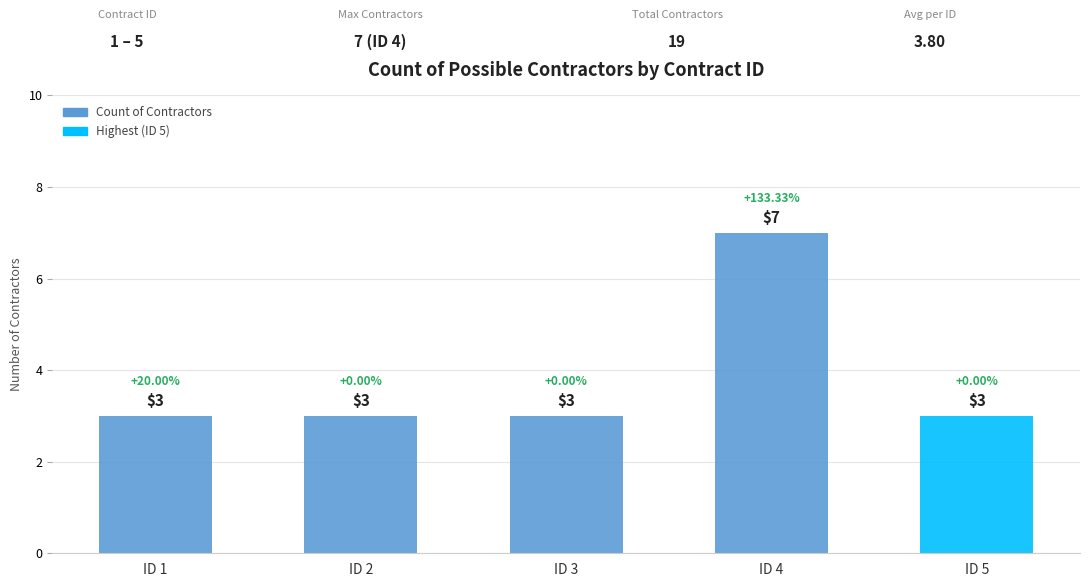

What is the average value?

4